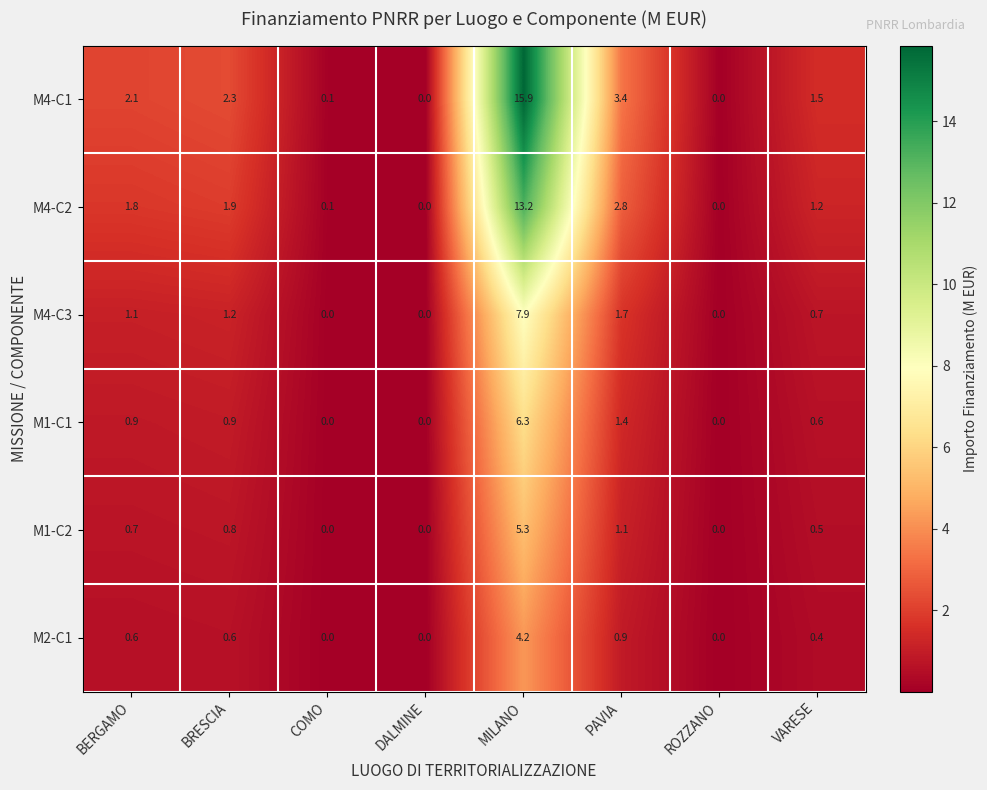

List the series in order of their peak value, highest first.

M4-C1, M4-C2, M4-C3, M1-C1, M1-C2, M2-C1